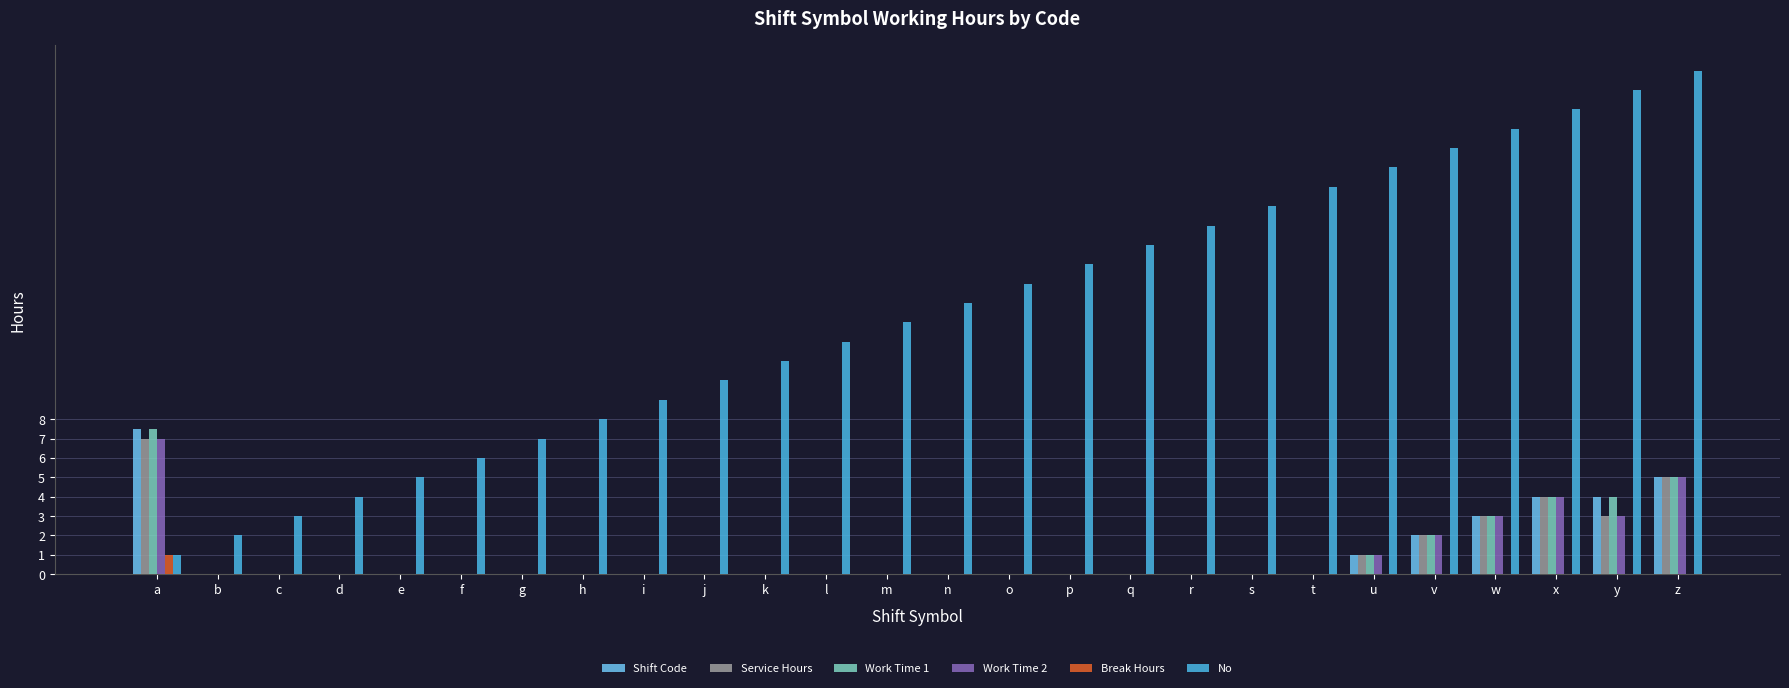

Reading left to right, what are all the values shown in this chart?

Shift Code: 7.5	0.0	0.0	0.0	0.0	0.0	0.0	0.0	0.0	0.0	0.0	0.0	0.0	0.0	0.0	0.0	0.0	0.0	0.0	0.0	1.0	2.0	3.0	4.0	4.0	5.0
Service Hours: 7.0	0.0	0.0	0.0	0.0	0.0	0.0	0.0	0.0	0.0	0.0	0.0	0.0	0.0	0.0	0.0	0.0	0.0	0.0	0.0	1.0	2.0	3.0	4.0	3.0	5.0
Work Time 1: 7.5	0.0	0.0	0.0	0.0	0.0	0.0	0.0	0.0	0.0	0.0	0.0	0.0	0.0	0.0	0.0	0.0	0.0	0.0	0.0	1.0	2.0	3.0	4.0	4.0	5.0
Work Time 2: 7.0	0.0	0.0	0.0	0.0	0.0	0.0	0.0	0.0	0.0	0.0	0.0	0.0	0.0	0.0	0.0	0.0	0.0	0.0	0.0	1.0	2.0	3.0	4.0	3.0	5.0
Break Hours: 1.0	0.0	0.0	0.0	0.0	0.0	0.0	0.0	0.0	0.0	0.0	0.0	0.0	0.0	0.0	0.0	0.0	0.0	0.0	0.0	0.0	0.0	0.0	0.0	0.0	0.0
No: 1.0	2.0	3.0	4.0	5.0	6.0	7.0	8.0	9.0	10.0	11.0	12.0	13.0	14.0	15.0	16.0	17.0	18.0	19.0	20.0	21.0	22.0	23.0	24.0	25.0	26.0